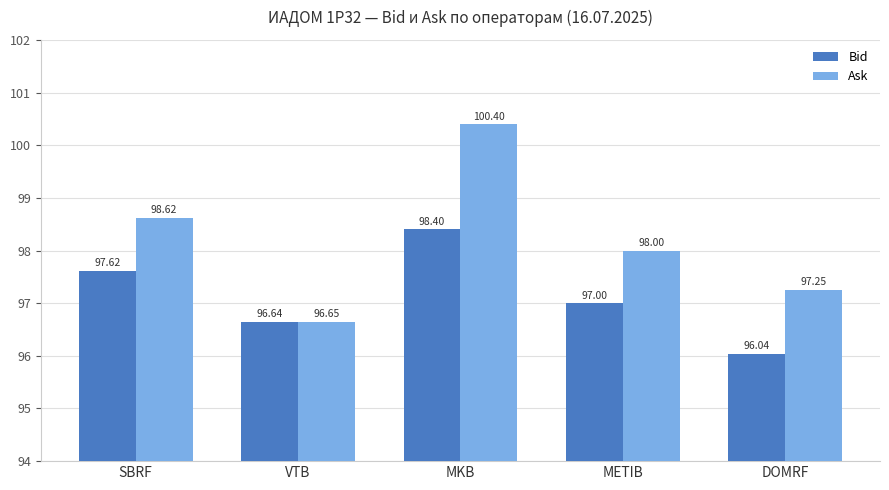

How many distinct data groups are displayed?

2